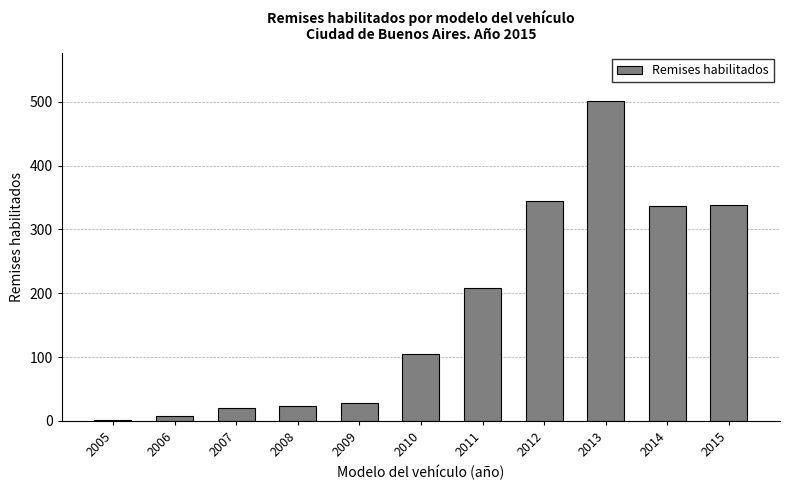

What is the sum of all values?

1913